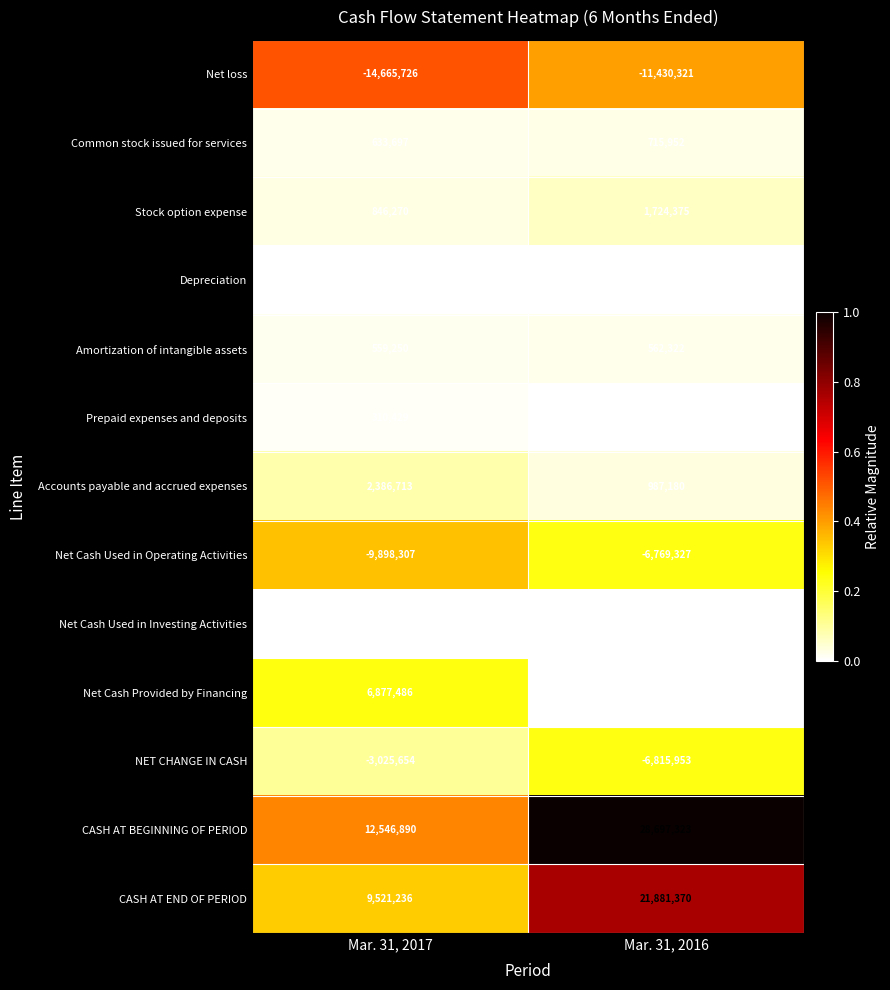

At Mar. 31, 2017, list the series in order from smallest to largest.

Net loss, Net Cash Used in Operating Activities, NET CHANGE IN CASH, Net Cash Used in Investing Activities, Depreciation, Prepaid expenses and deposits, Amortization of intangible assets, Common stock issued for services, Stock option expense, Accounts payable and accrued expenses, Net Cash Provided by Financing, CASH AT END OF PERIOD, CASH AT BEGINNING OF PERIOD